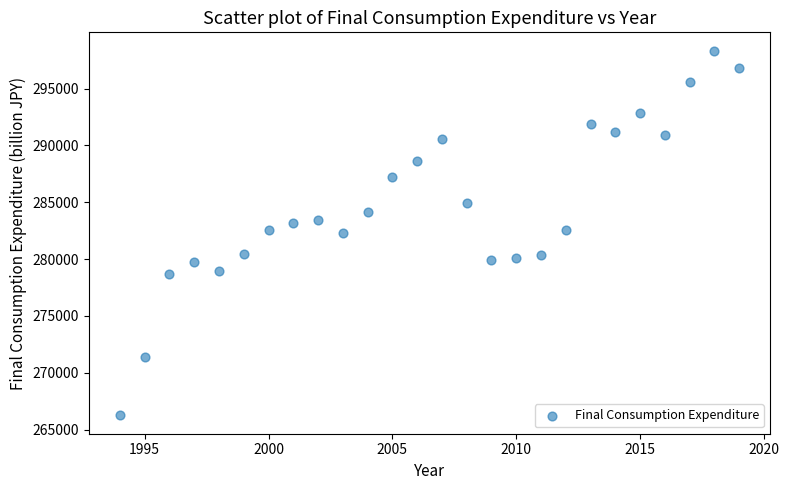

What is the range of Y values (max minus min)?

32101.6